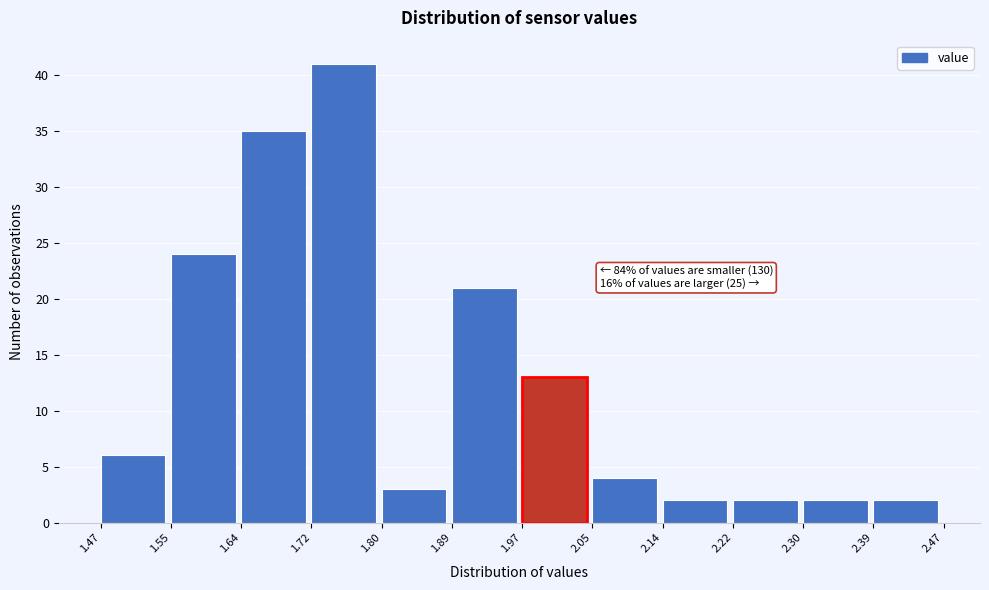

Over which range of the x-axis is the bar tallest?

1.72 to 1.80